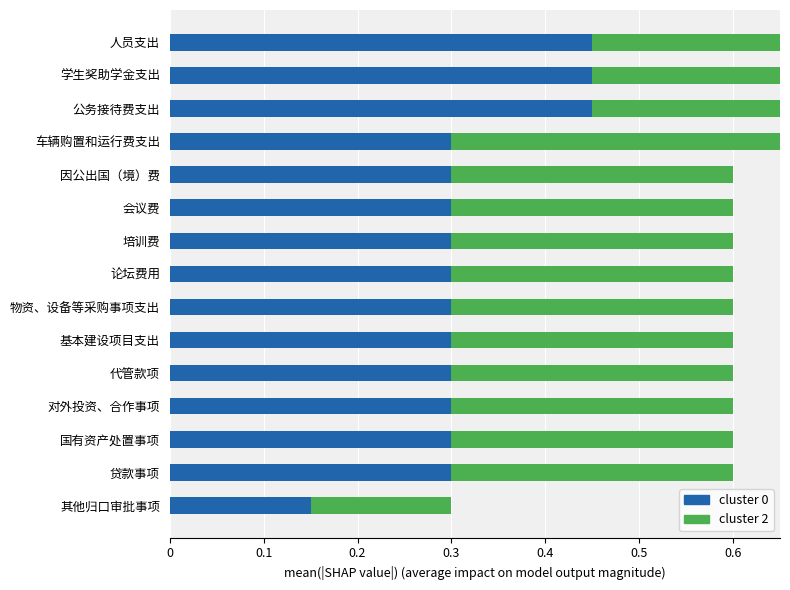

Which series changed the most between 代管款项 and 对外投资、合作事项?

cluster 0